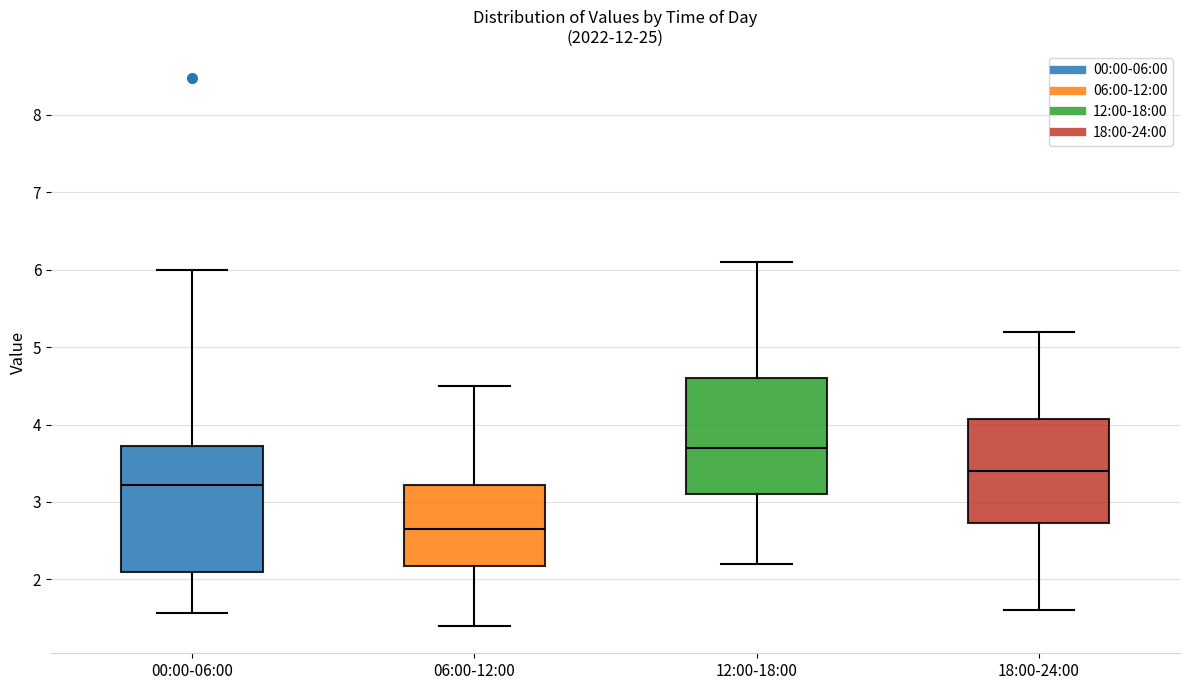

Which box's median line is the highest?

12:00-18:00